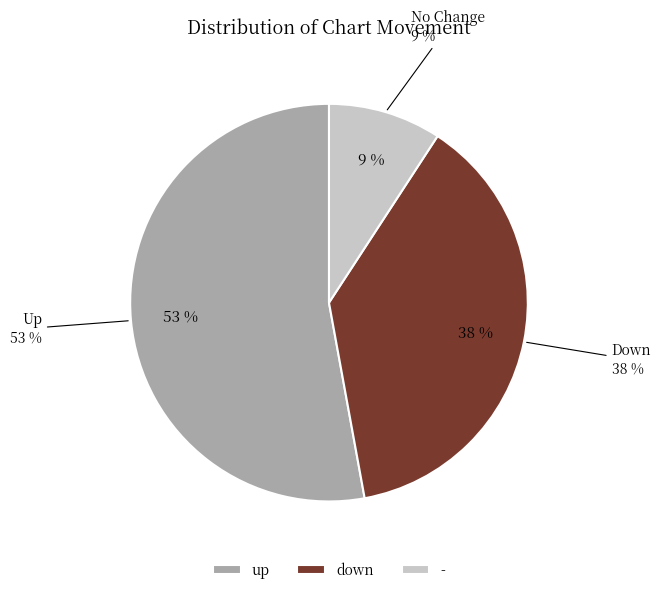

To the nearest percent, what is the average slice percentage?

33%